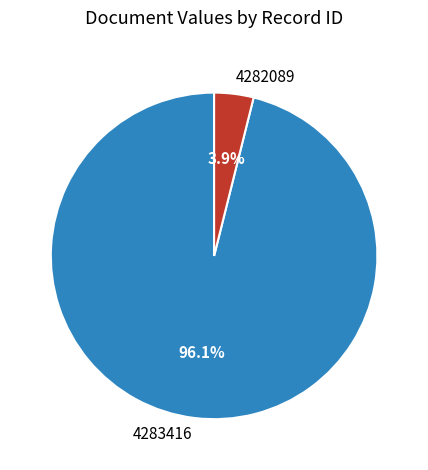

True or false: 4282089 accounts for 10% of the total.

False